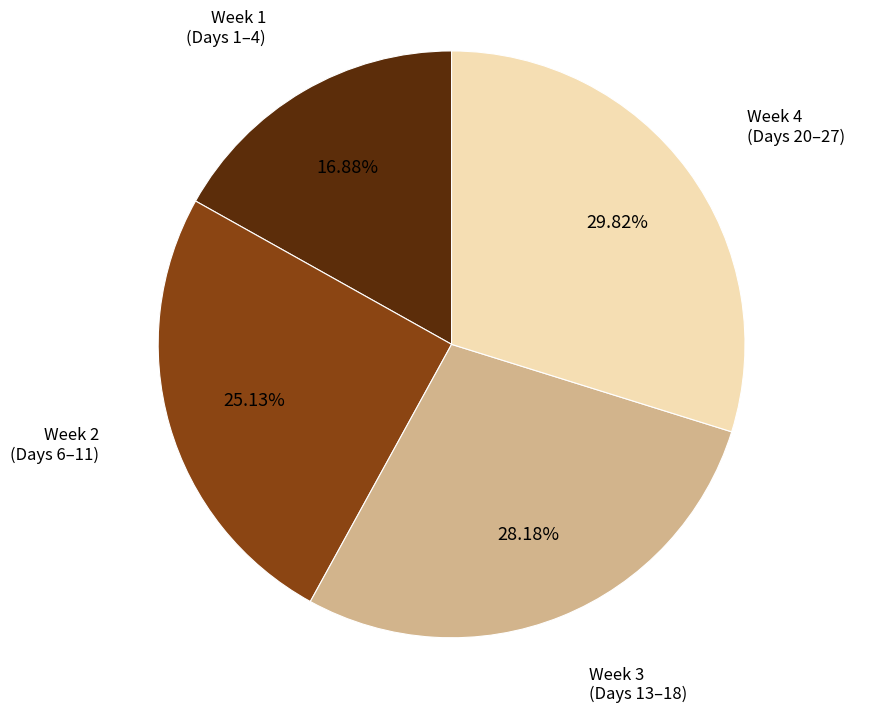

Does any single category account for the majority?

No